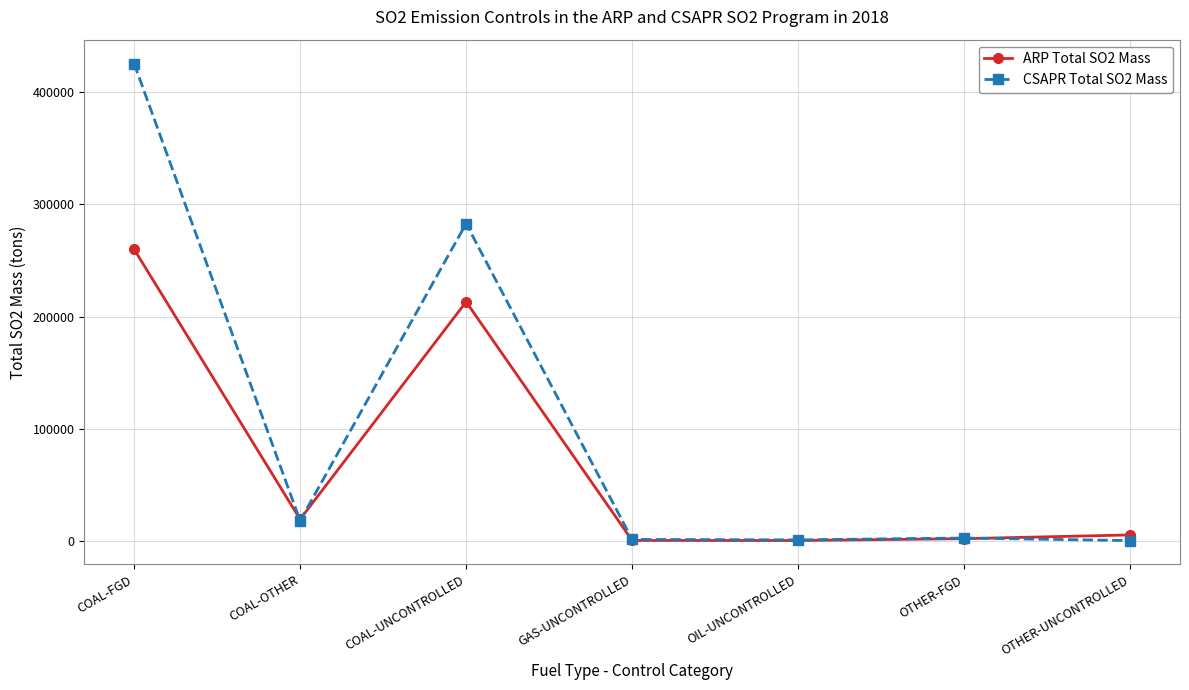

What is the maximum value shown in the chart?

425496.6